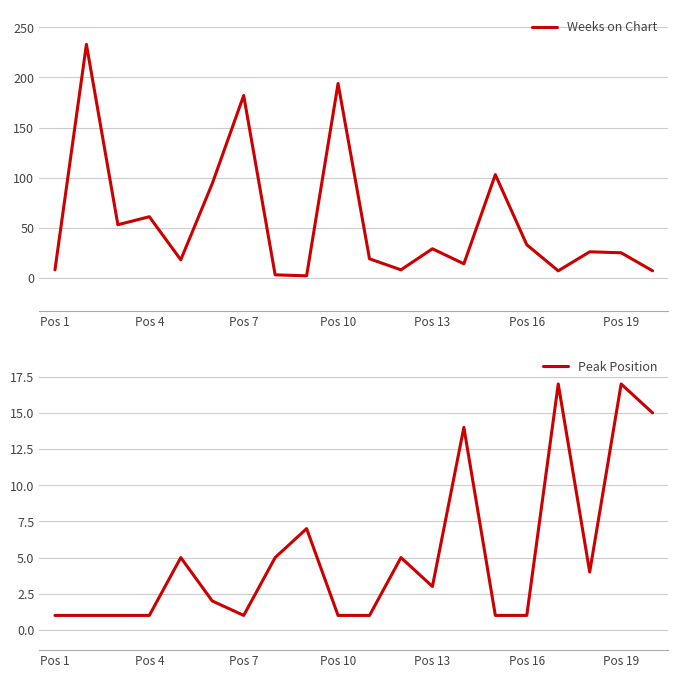

The value of Weeks on Chart at Pos 13 is 11. True or false?

False